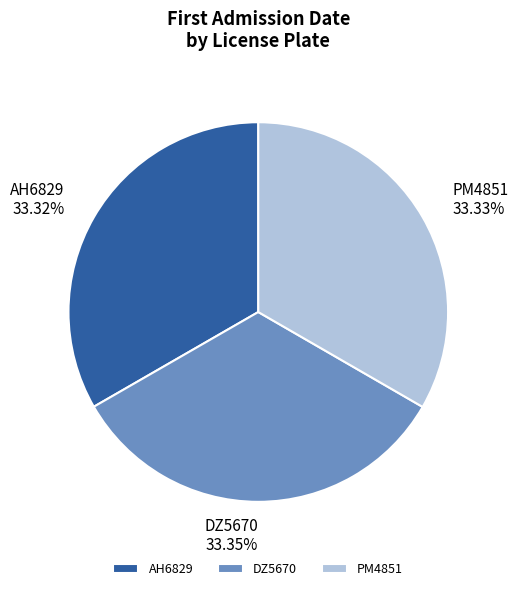

Approximately how many times larger is the value at DZ5670 compared to AH6829?

1.0